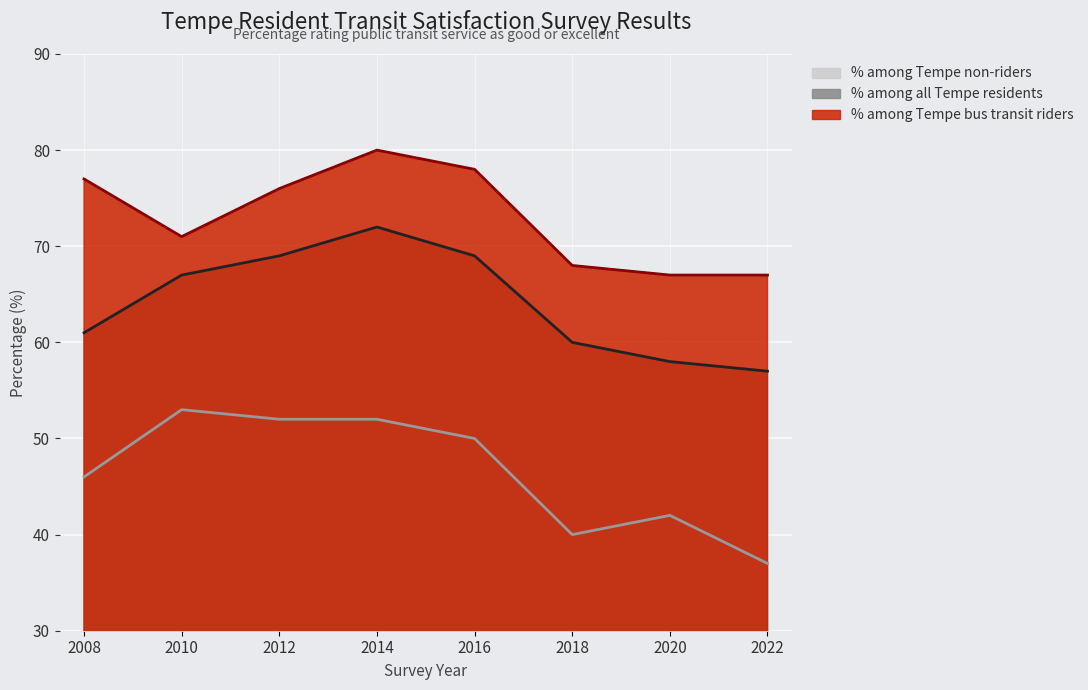

Which has a higher value, 2020 or 2008?

2008